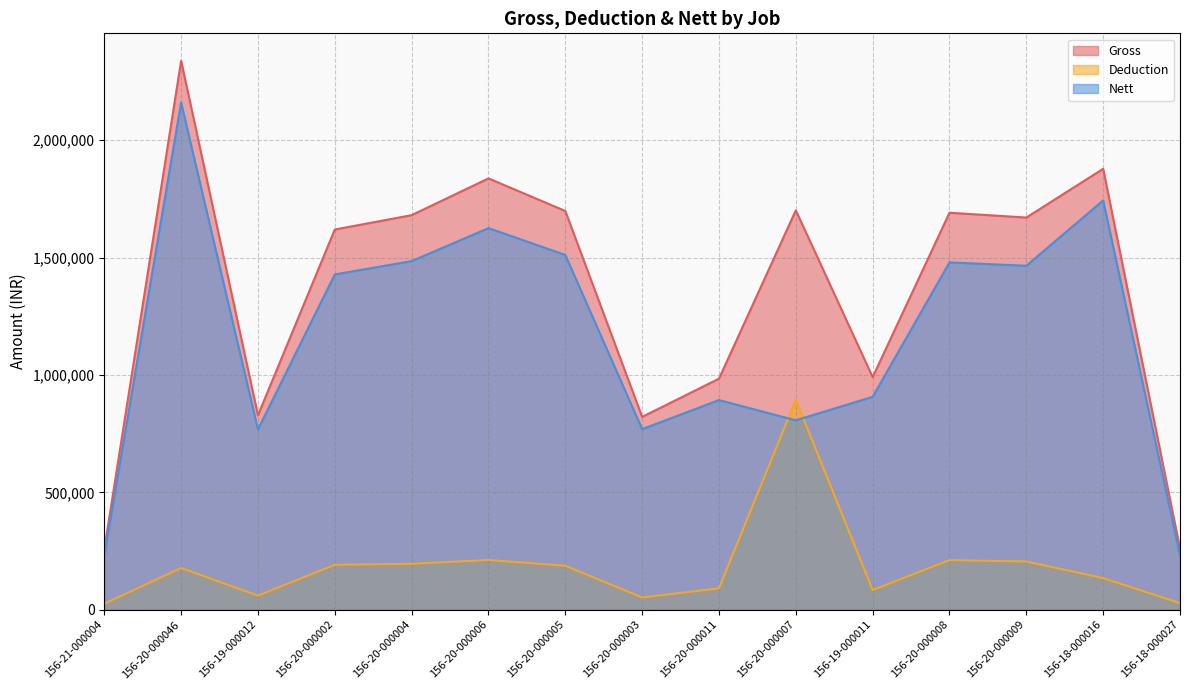

True or false: Deduction has a value of 195740 at 156-20-000004.

True